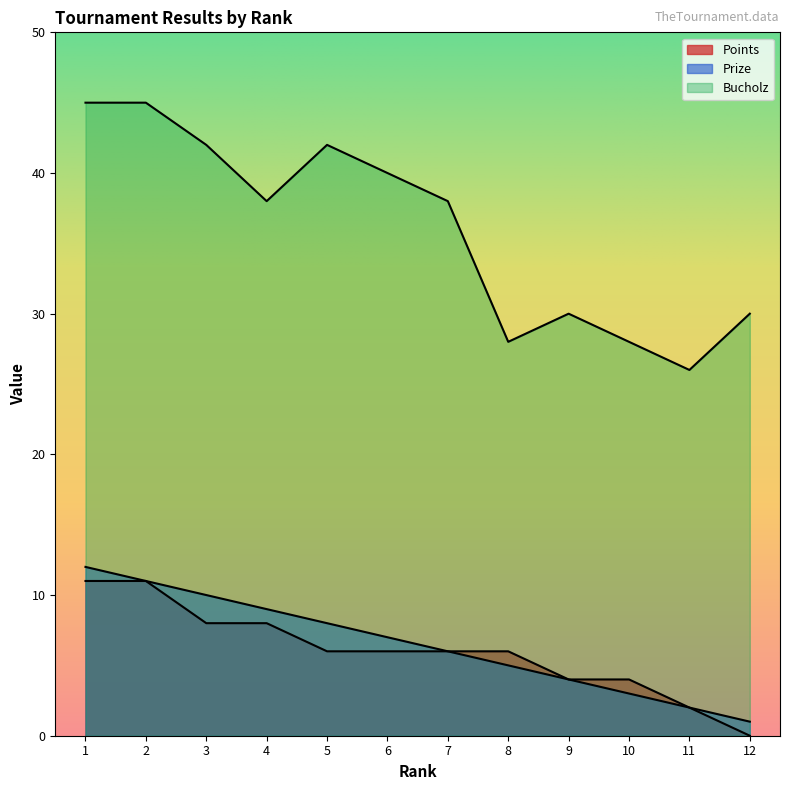

How many interior local valleys does the Bucholz series have?

3